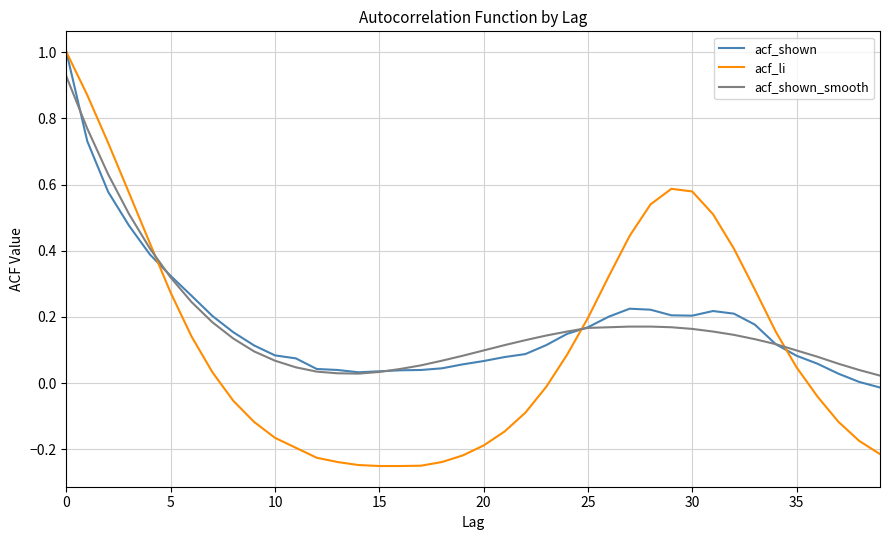

Which series has the widest spread of values?

acf_li